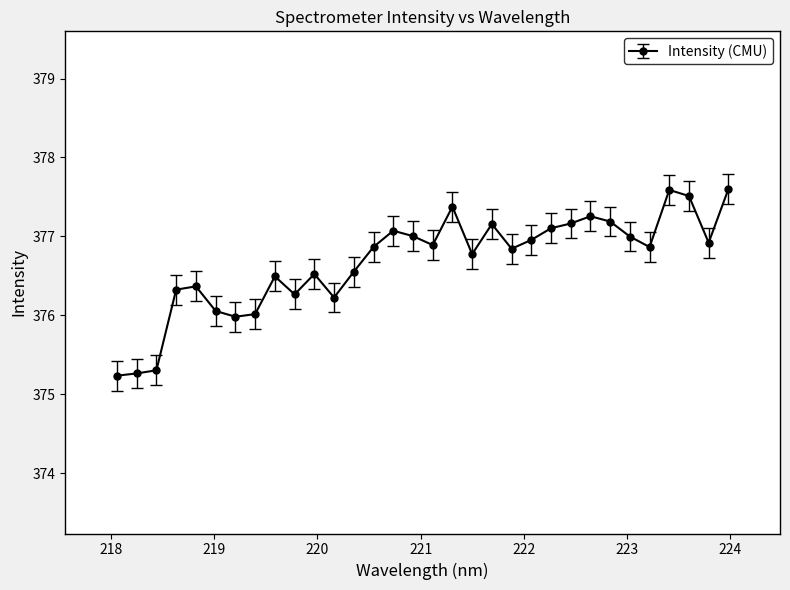

What is the maximum value shown in the chart?

377.6